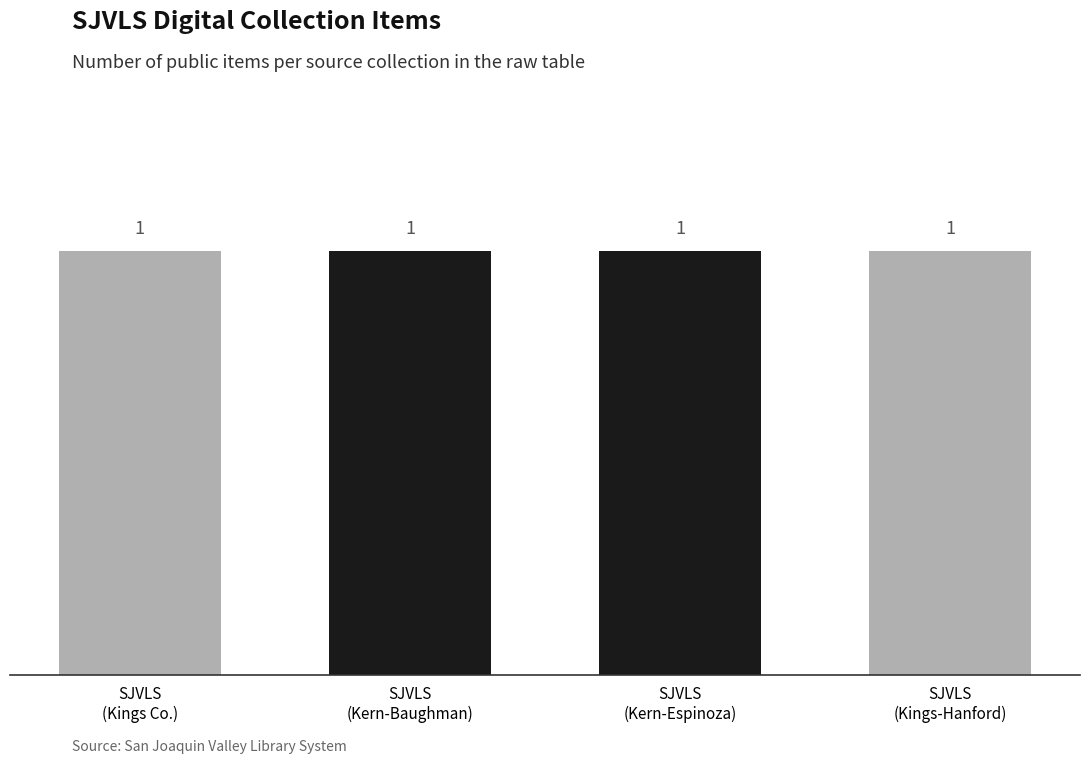

Which has a higher value, San Joaquin Valley
Library System
(Kings-Hanford) or San Joaquin Valley
Library System
(Kings County)?

San Joaquin Valley
Library System
(Kings-Hanford)